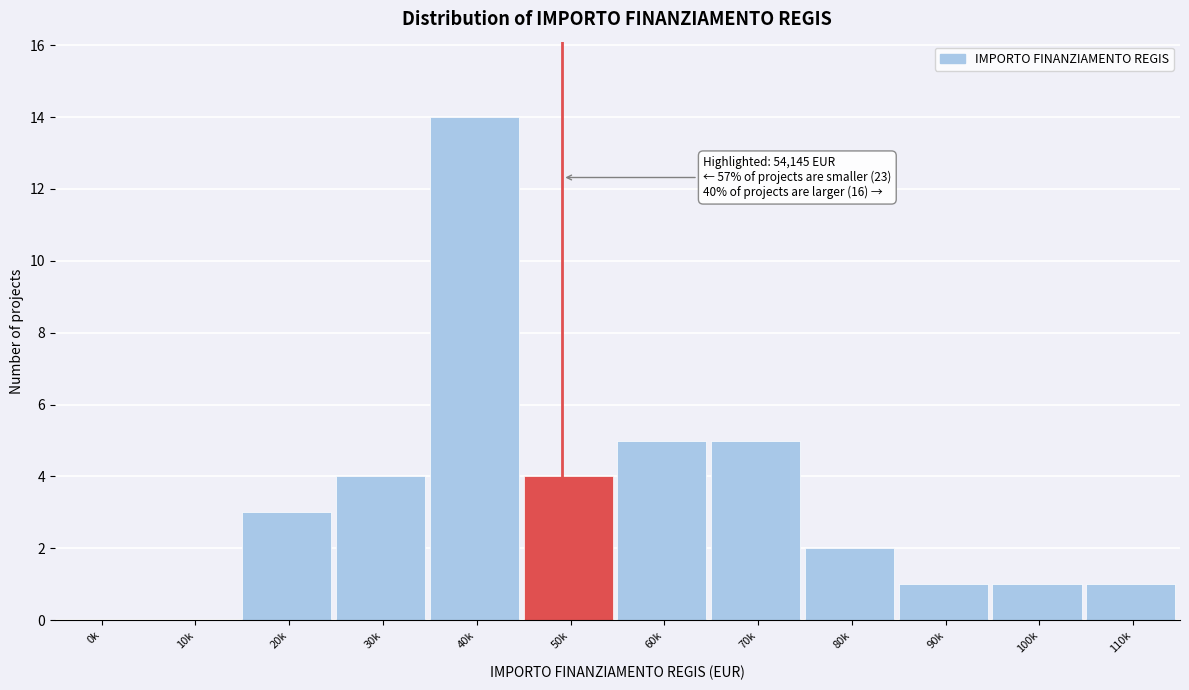

Reading left to right, what are all the values shown in this chart?

0k=0	10k=0	20k=3	30k=4	40k=14	50k=4	60k=5	70k=5	80k=2	90k=1	100k=1	110k=1